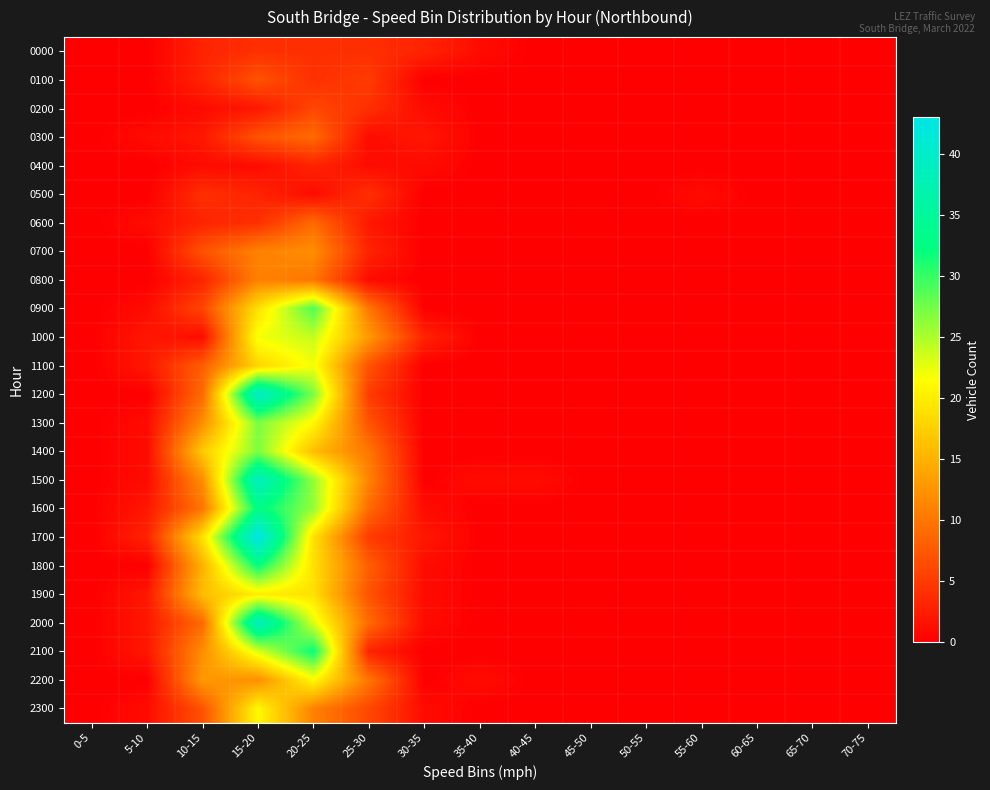

Reading right to left, list all the values displayed in this chart.

0000: 70-75=0	65-70=0	60-65=0	55-60=0	50-55=0	45-50=0	40-45=0	35-40=1	30-35=3	25-30=4	20-25=4	15-20=4	10-15=3	5-10=0	0-5=0
0100: 70-75=0	65-70=0	60-65=0	55-60=0	50-55=0	45-50=0	40-45=0	35-40=0	30-35=0	25-30=5	20-25=4	15-20=7	10-15=3	5-10=0	0-5=0
0200: 70-75=0	65-70=0	60-65=0	55-60=0	50-55=0	45-50=0	40-45=0	35-40=0	30-35=1	25-30=4	20-25=6	15-20=2	10-15=1	5-10=0	0-5=0
0300: 70-75=0	65-70=0	60-65=0	55-60=0	50-55=0	45-50=0	40-45=0	35-40=0	30-35=2	25-30=1	20-25=9	15-20=7	10-15=2	5-10=1	0-5=0
0400: 70-75=0	65-70=0	60-65=0	55-60=0	50-55=0	45-50=0	40-45=0	35-40=0	30-35=1	25-30=1	20-25=3	15-20=1	10-15=1	5-10=0	0-5=0
0500: 70-75=0	65-70=0	60-65=0	55-60=1	50-55=0	45-50=0	40-45=0	35-40=0	30-35=0	25-30=4	20-25=1	15-20=3	10-15=4	5-10=0	0-5=0
0600: 70-75=0	65-70=0	60-65=0	55-60=0	50-55=0	45-50=0	40-45=0	35-40=0	30-35=0	25-30=2	20-25=9	15-20=4	10-15=3	5-10=1	0-5=0
0700: 70-75=0	65-70=0	60-65=0	55-60=0	50-55=0	45-50=0	40-45=0	35-40=0	30-35=0	25-30=3	20-25=12	15-20=11	10-15=7	5-10=0	0-5=0
0800: 70-75=0	65-70=0	60-65=0	55-60=0	50-55=0	45-50=0	40-45=0	35-40=0	30-35=0	25-30=1	20-25=10	15-20=11	10-15=3	5-10=0	0-5=0
0900: 70-75=0	65-70=0	60-65=0	55-60=0	50-55=0	45-50=0	40-45=0	35-40=0	30-35=0	25-30=10	20-25=29	15-20=19	10-15=6	5-10=1	0-5=0
1000: 70-75=0	65-70=0	60-65=0	55-60=0	50-55=0	45-50=0	40-45=0	35-40=0	30-35=3	25-30=13	20-25=24	15-20=22	10-15=1	5-10=2	0-5=0
1100: 70-75=0	65-70=0	60-65=0	55-60=0	50-55=0	45-50=0	40-45=0	35-40=0	30-35=0	25-30=7	20-25=22	15-20=18	10-15=8	5-10=2	0-5=0
1200: 70-75=0	65-70=0	60-65=0	55-60=0	50-55=0	45-50=0	40-45=0	35-40=0	30-35=0	25-30=5	20-25=27	15-20=40	10-15=9	5-10=0	0-5=0
1300: 70-75=0	65-70=0	60-65=0	55-60=0	50-55=0	45-50=0	40-45=0	35-40=0	30-35=0	25-30=7	20-25=21	15-20=27	10-15=12	5-10=1	0-5=0
1400: 70-75=0	65-70=0	60-65=0	55-60=0	50-55=0	45-50=0	40-45=0	35-40=0	30-35=0	25-30=10	20-25=16	15-20=27	10-15=17	5-10=1	0-5=0
1500: 70-75=0	65-70=0	60-65=0	55-60=0	50-55=0	45-50=0	40-45=1	35-40=1	30-35=0	25-30=11	20-25=26	15-20=39	10-15=12	5-10=1	0-5=0
1600: 70-75=0	65-70=0	60-65=0	55-60=0	50-55=0	45-50=0	40-45=0	35-40=0	30-35=1	25-30=9	20-25=26	15-20=33	10-15=10	5-10=2	0-5=0
1700: 70-75=0	65-70=0	60-65=0	55-60=0	50-55=0	45-50=0	40-45=0	35-40=0	30-35=2	25-30=5	20-25=19	15-20=43	10-15=19	5-10=3	0-5=0
1800: 70-75=0	65-70=0	60-65=0	55-60=0	50-55=0	45-50=0	40-45=0	35-40=0	30-35=1	25-30=8	20-25=19	15-20=32	10-15=15	5-10=0	0-5=0
1900: 70-75=0	65-70=0	60-65=0	55-60=0	50-55=0	45-50=0	40-45=0	35-40=0	30-35=1	25-30=7	20-25=19	15-20=20	10-15=16	5-10=2	0-5=0
2000: 70-75=0	65-70=0	60-65=0	55-60=0	50-55=0	45-50=0	40-45=0	35-40=0	30-35=1	25-30=9	20-25=23	15-20=39	10-15=9	5-10=2	0-5=0
2100: 70-75=0	65-70=0	60-65=0	55-60=0	50-55=0	45-50=0	40-45=0	35-40=0	30-35=0	25-30=3	20-25=32	15-20=23	10-15=12	5-10=2	0-5=0
2200: 70-75=0	65-70=0	60-65=0	55-60=0	50-55=0	45-50=0	40-45=0	35-40=1	30-35=0	25-30=10	20-25=21	15-20=12	10-15=13	5-10=0	0-5=0
2300: 70-75=0	65-70=0	60-65=0	55-60=0	50-55=0	45-50=0	40-45=0	35-40=0	30-35=1	25-30=6	20-25=11	15-20=21	10-15=7	5-10=1	0-5=0